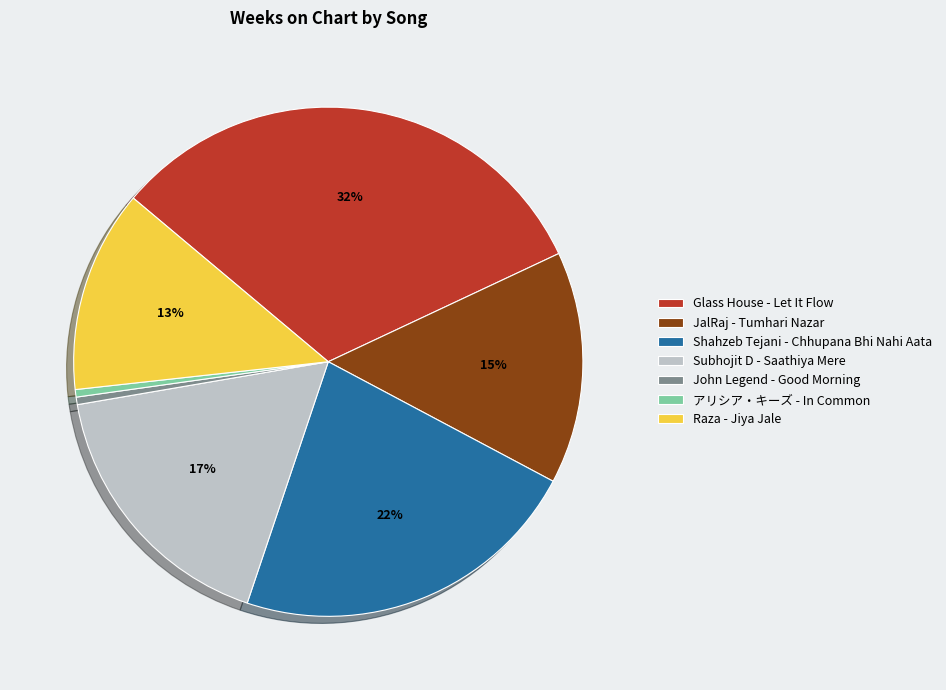

Is the sum of Glass House - Let It Flow and Raza - Jiya Jale greater than half?

No